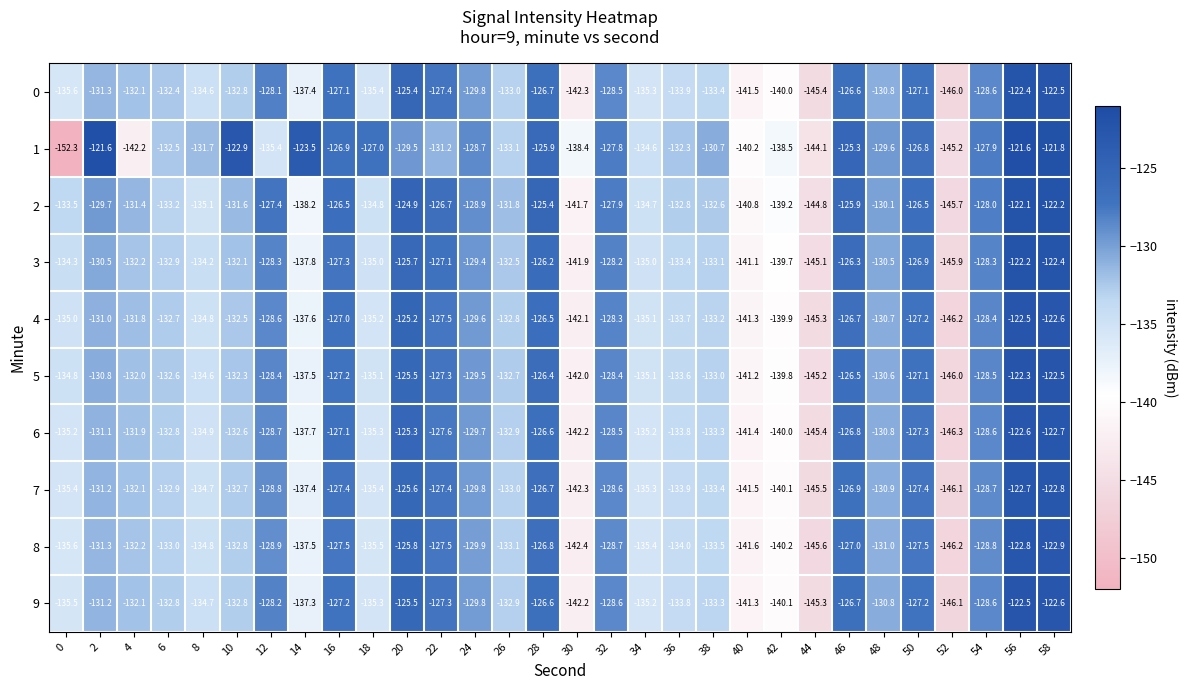

True or false: 5 has a value of -62.6 at 40.

False